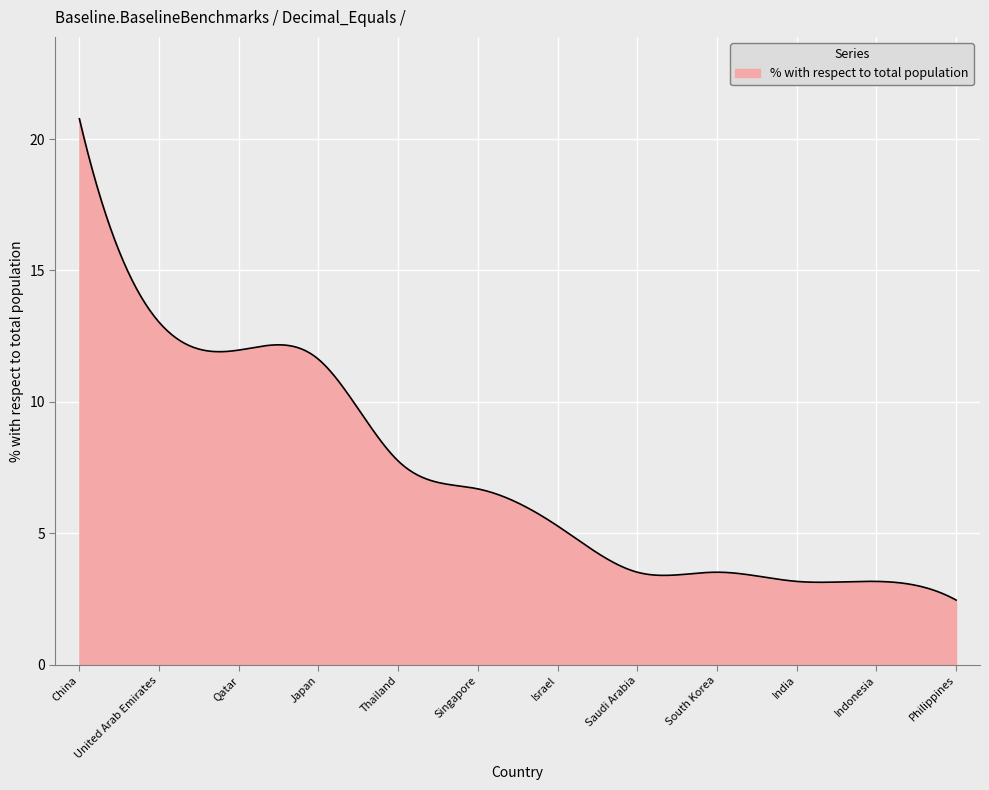

What is the maximum value shown in the chart?

20.8